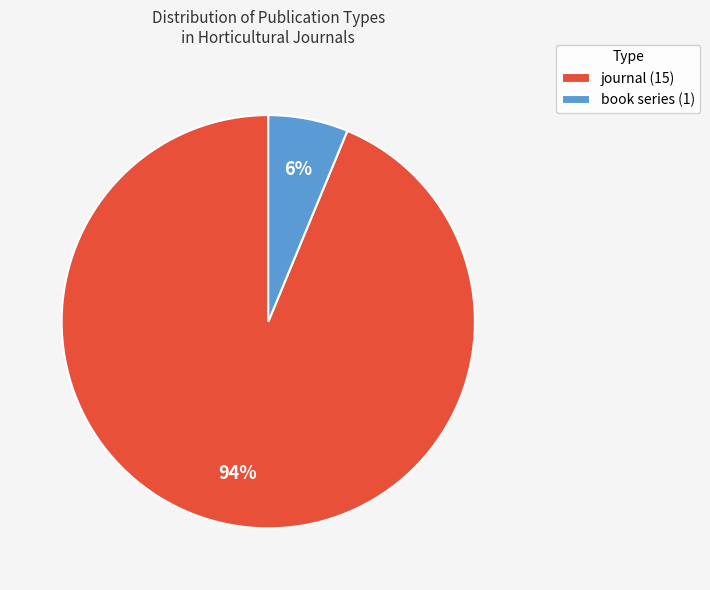

Is the sum of journal (15) and book series (1) greater than half?

Yes